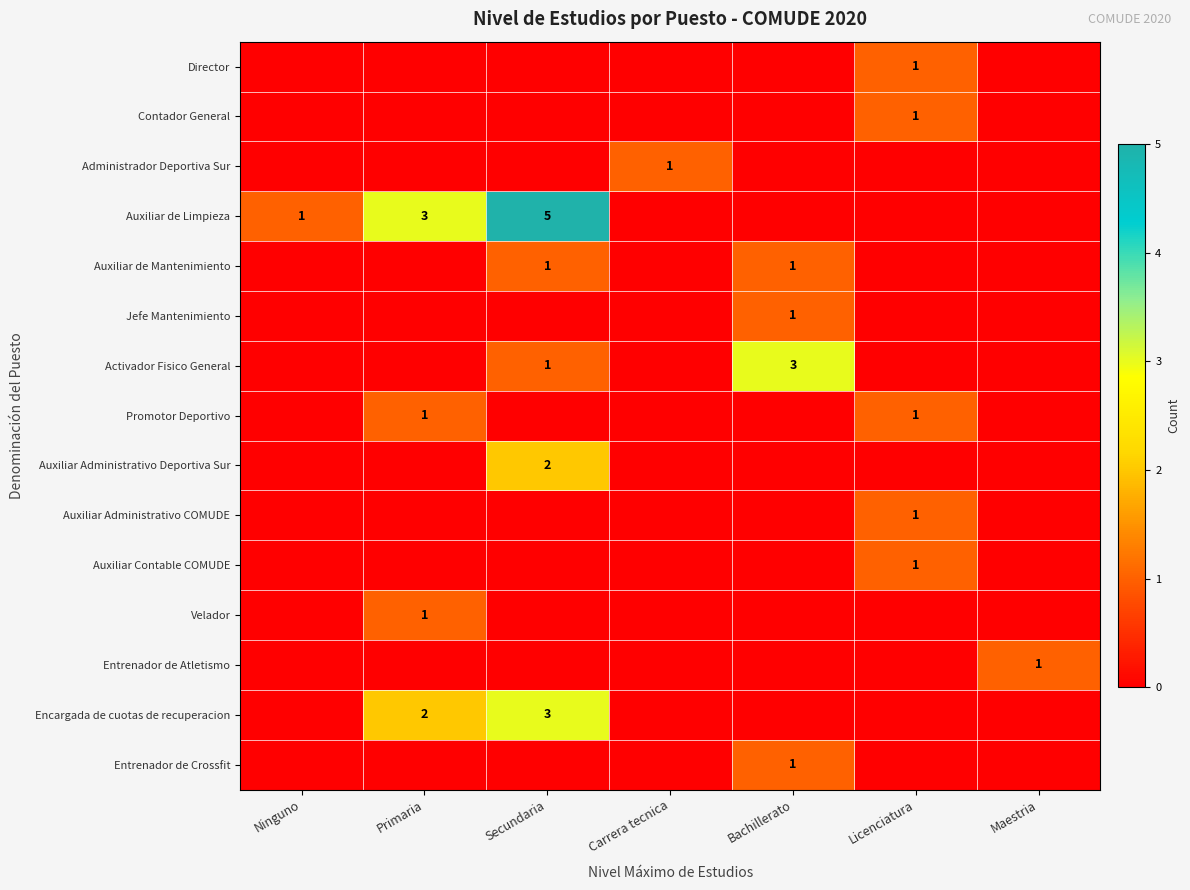

What is the total value across all series at Maestria?

1